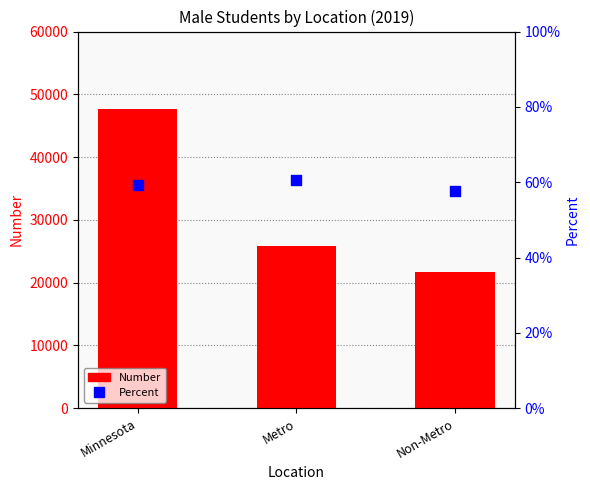

At which category is the sum across all series the highest?

Minnesota